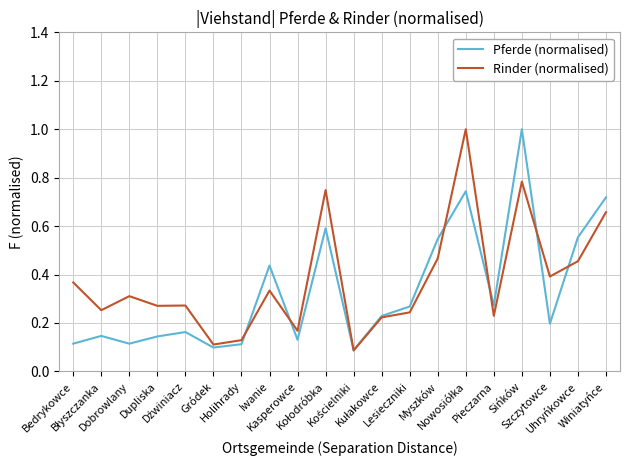

How many categories are shown in the chart?

20